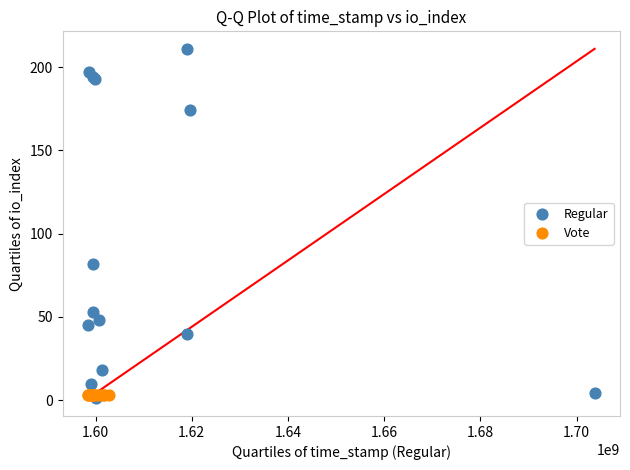

What are all the series names shown in the legend?

Regular, Vote